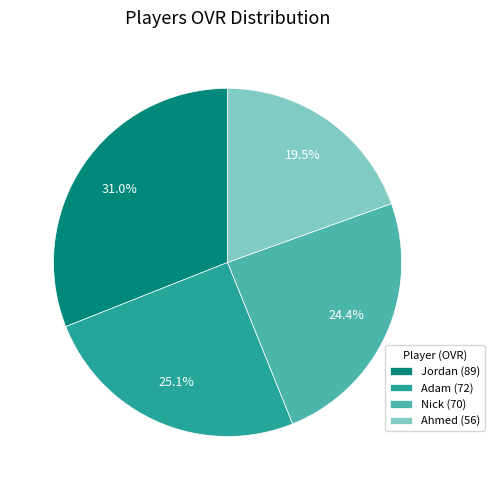

Is it true that Jordan is 31% of the pie?

True